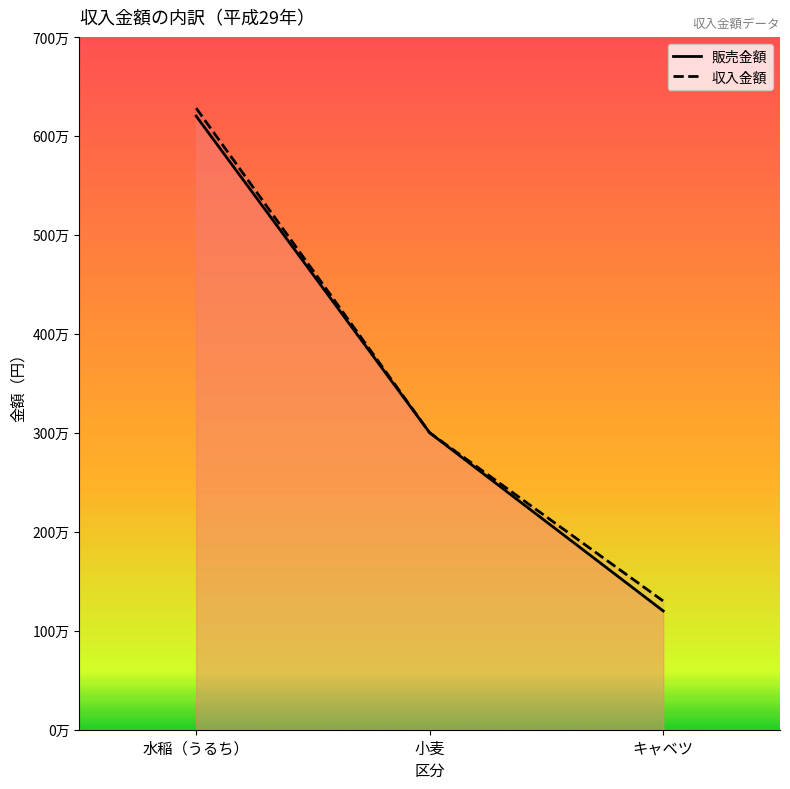

What is the minimum value shown in the chart?

1200000